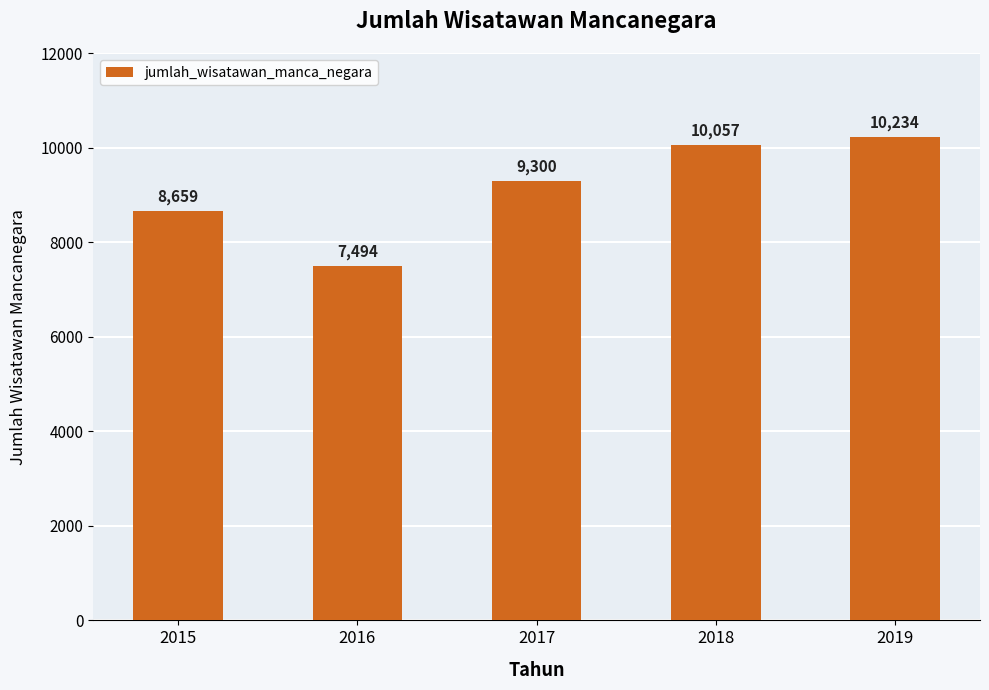

How many series are shown in this chart?

1